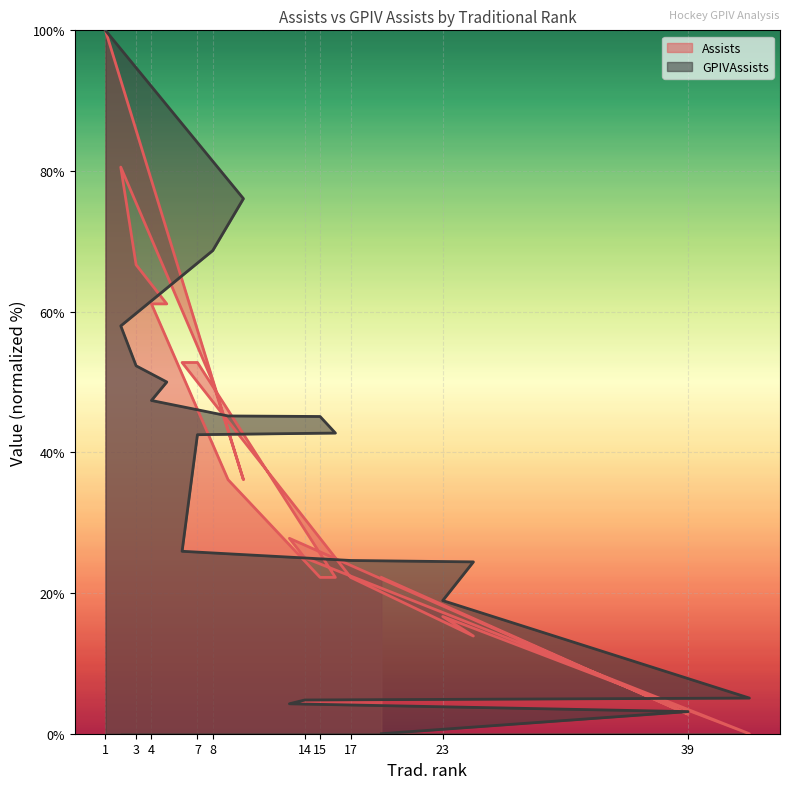

Which category has the highest value across all series?

1